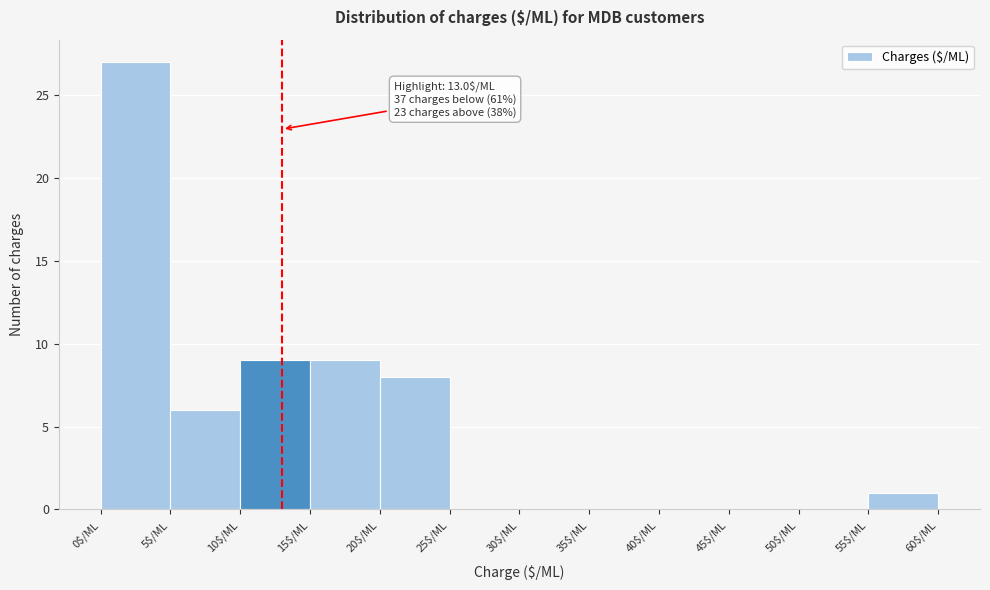

Which range on the x-axis has the tallest bar?

0 to 5